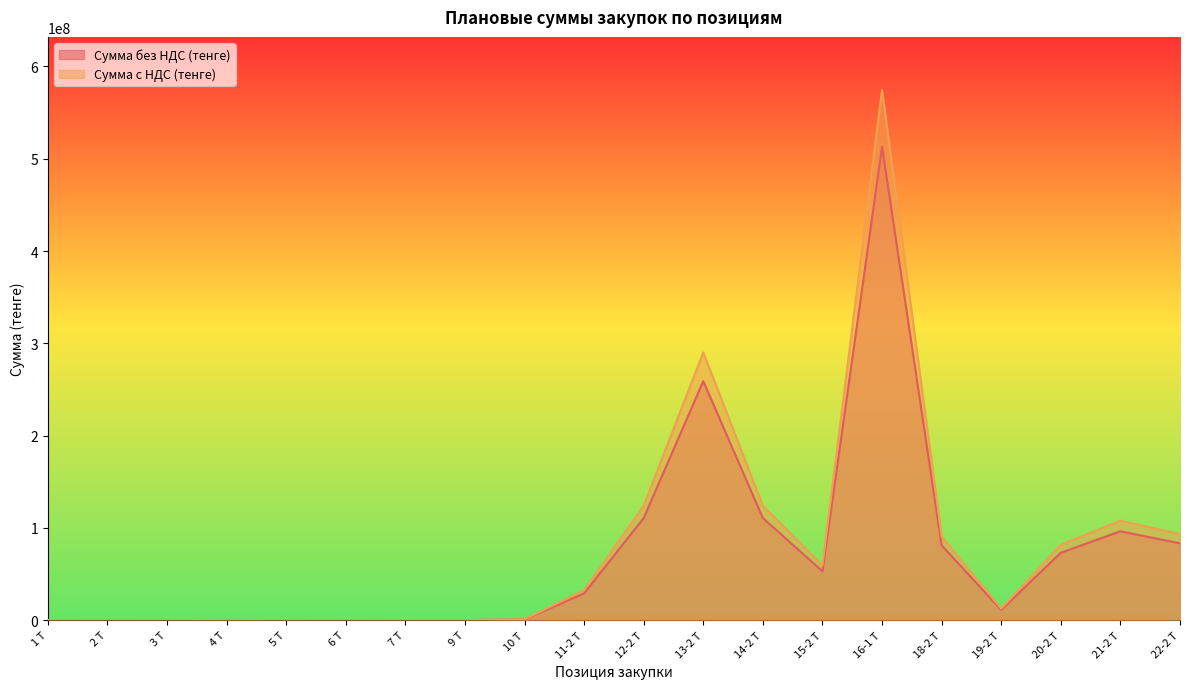

What is the approximate value of Сумма с НДС (тенге) at 13-2 Т?

290052912.6